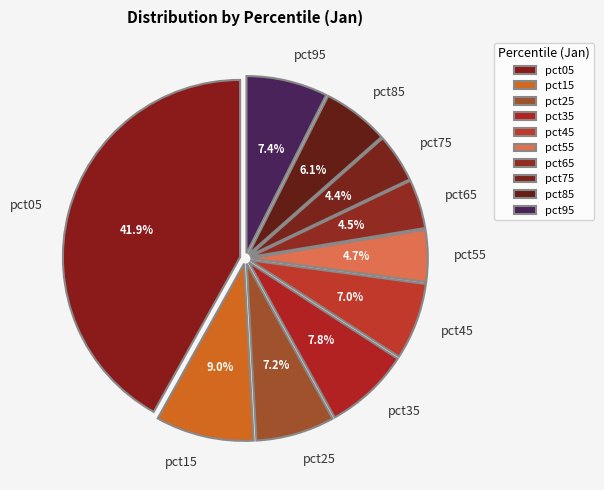

To the nearest percent, what portion does pct45 represent?

7%